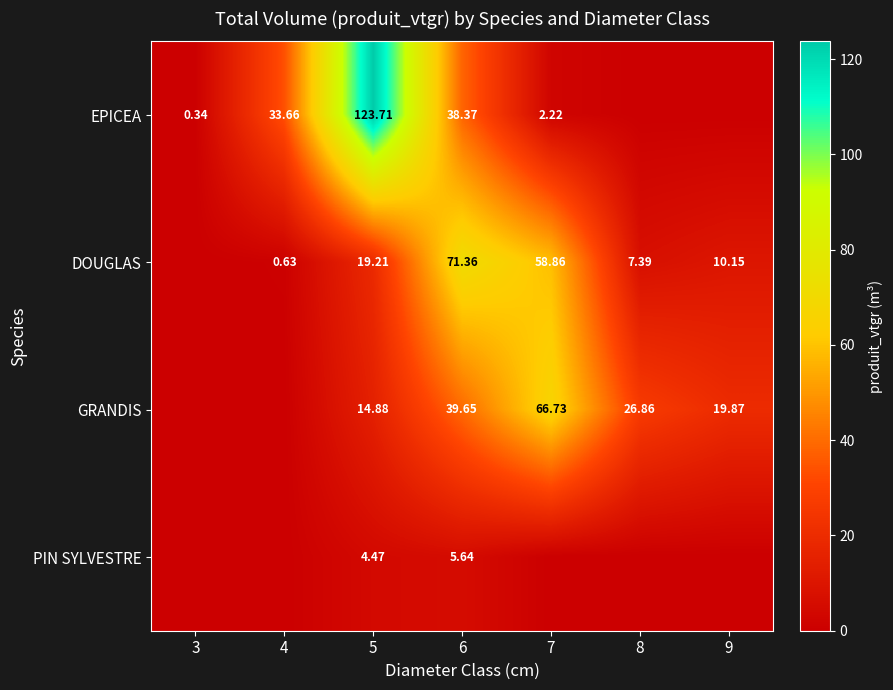

What is the difference between the maximum and second lowest values in the GRANDIS series?

66.7